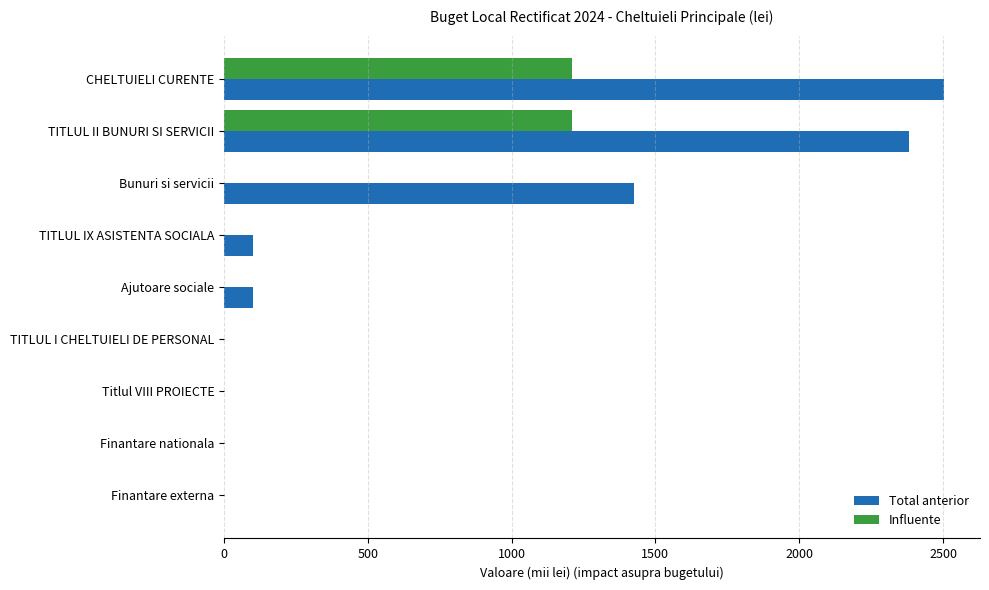

What are all the series names shown in the legend?

Total anterior, Influente